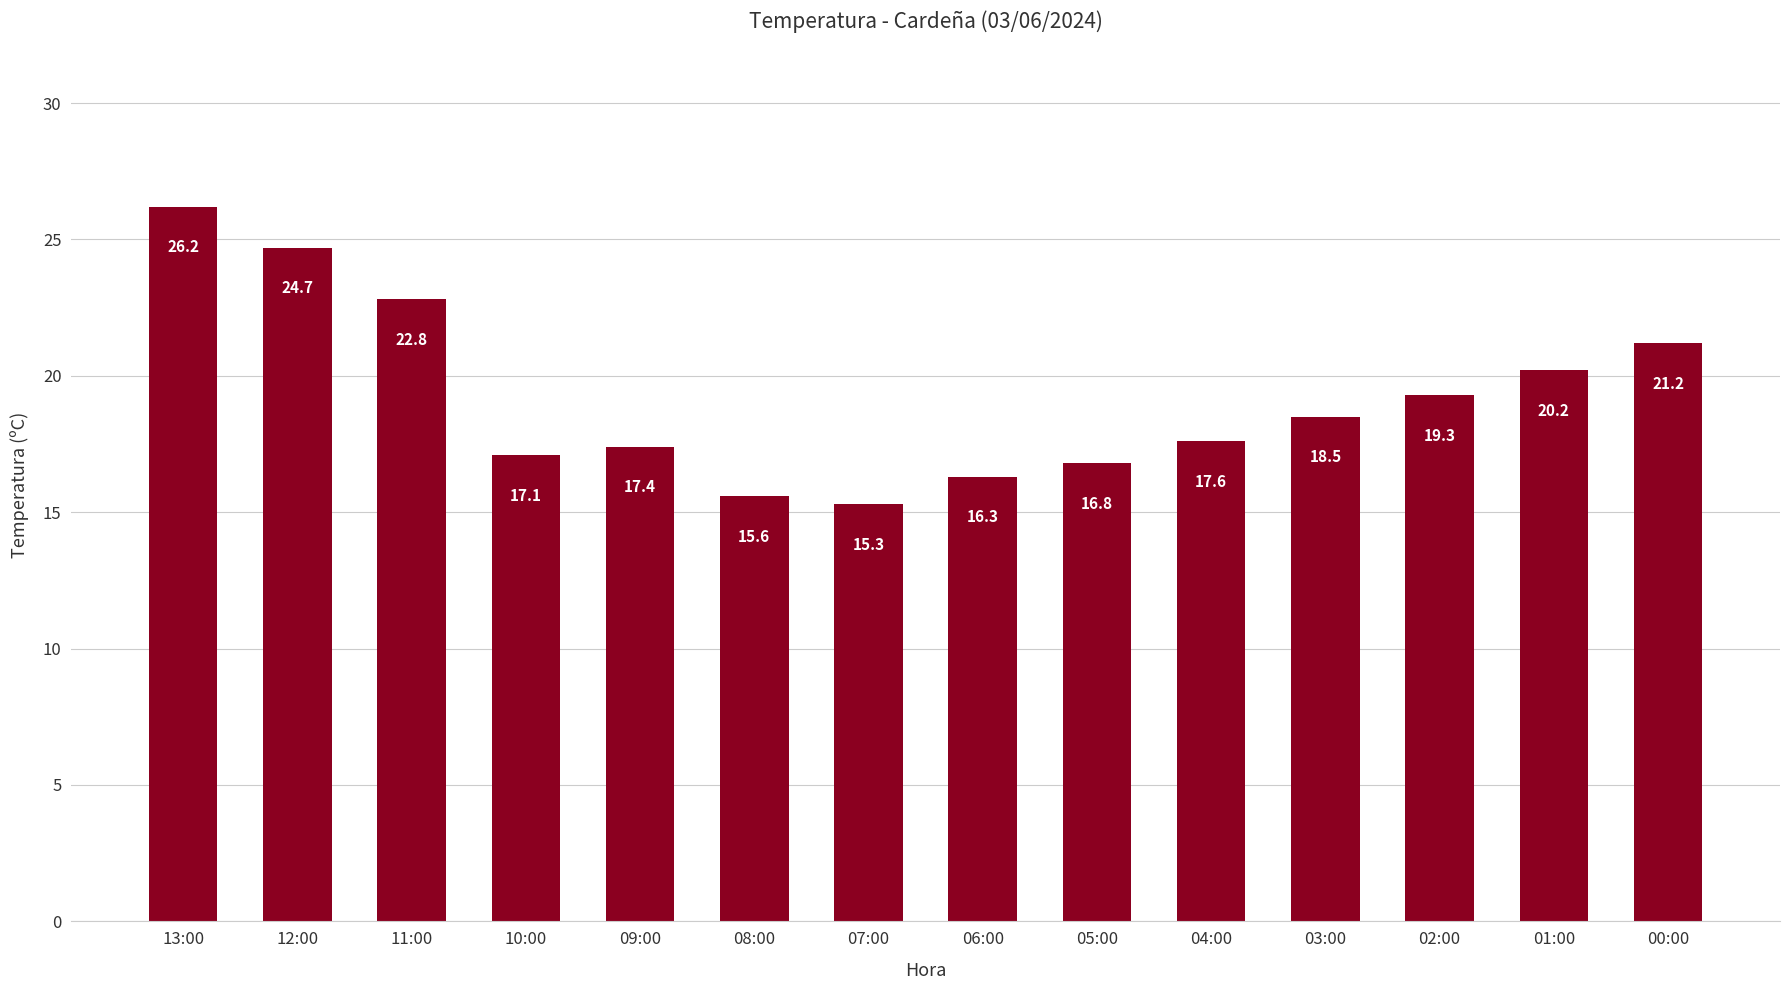

How many data points are above 18?

7